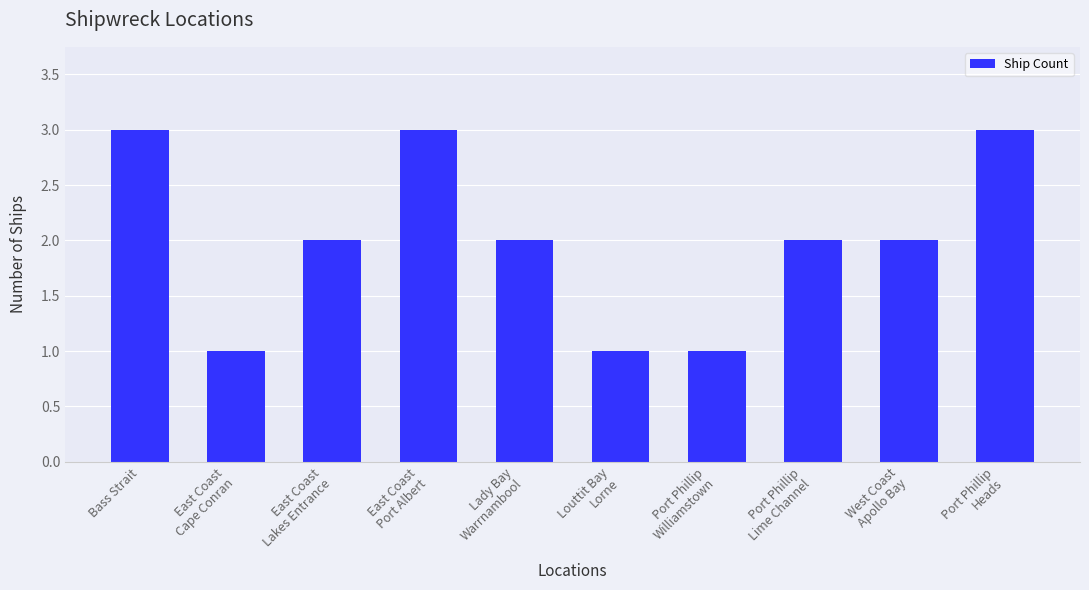

What is the change in value from East Coast
Port Albert to Lady Bay
Warrnambool?

-1